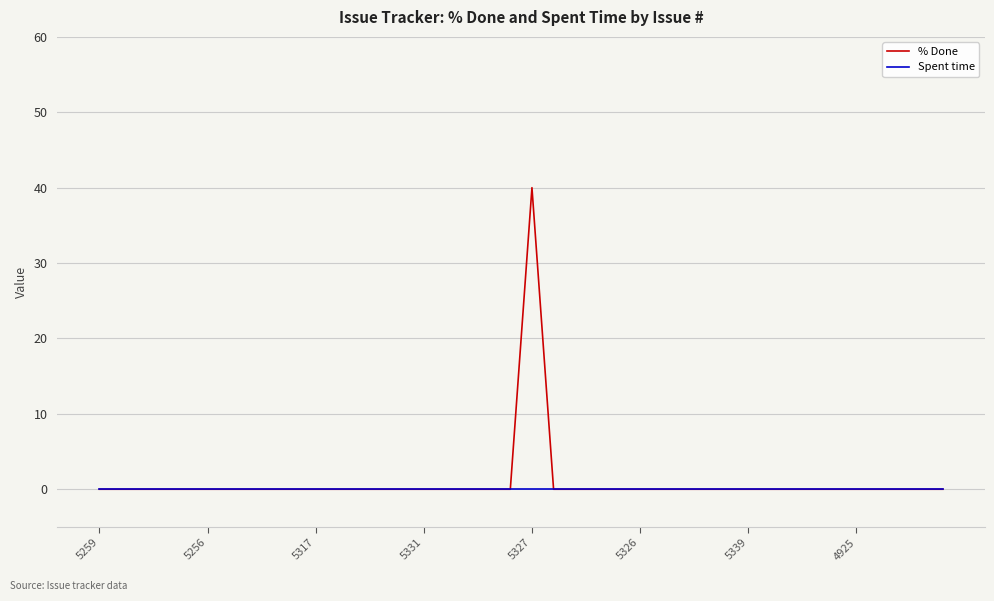

What is the maximum value shown in the chart?

40